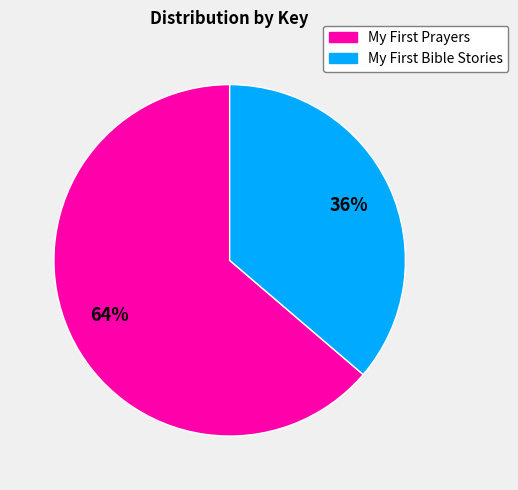

Is there a majority slice in this chart?

Yes